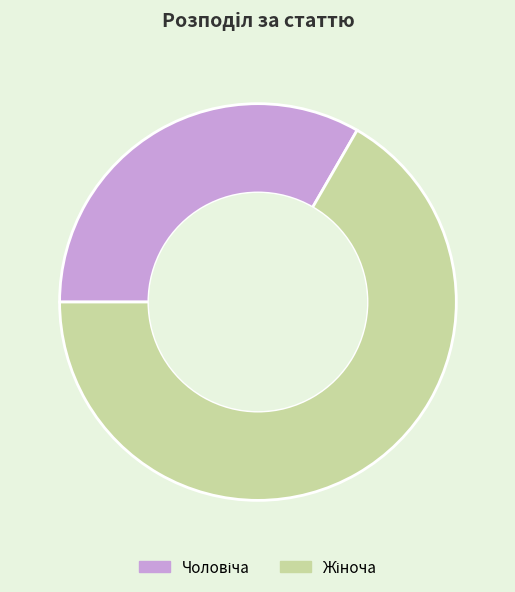

Is there any slice that represents more than half of the pie?

Yes